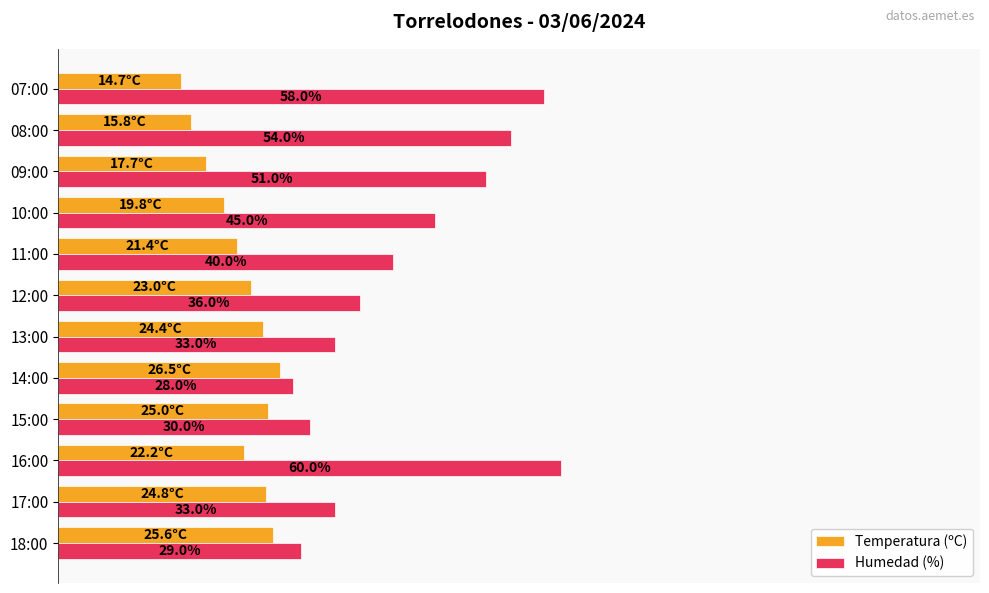

Where is Temperatura (ºC) nearest to the value 20?

10:00